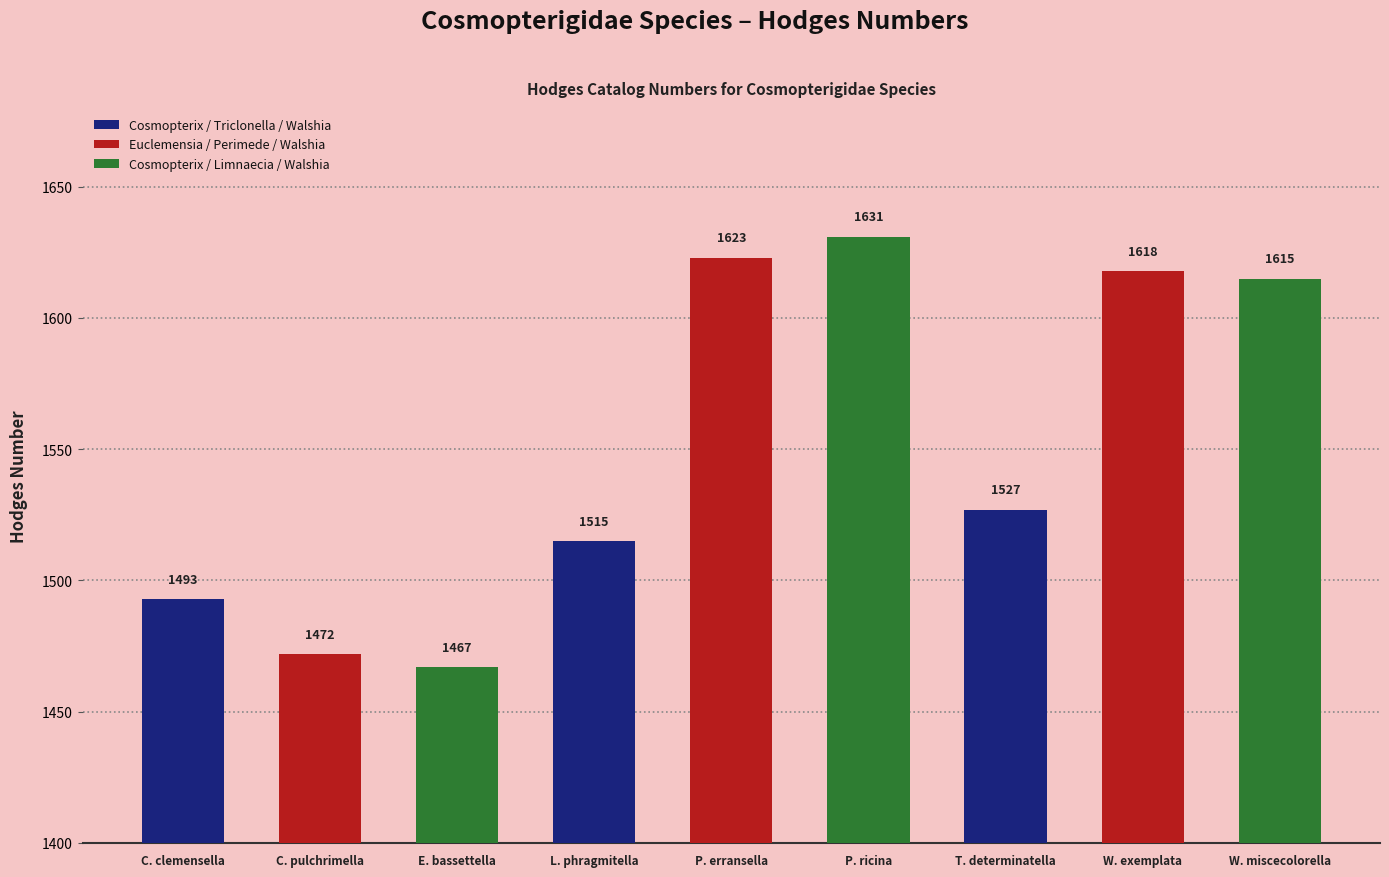

What is the sum of the values at Euclemensia
bassettella and Perimede
ricina?

3098